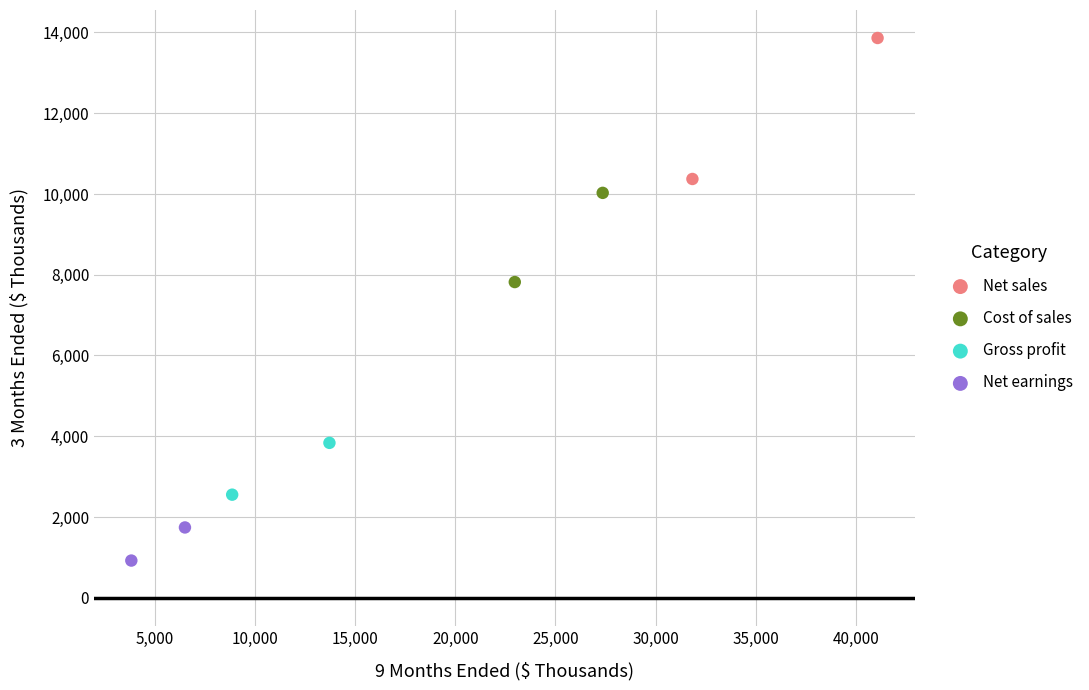

What are all the series names shown in the legend?

Net sales, Cost of sales, Gross profit, Net earnings